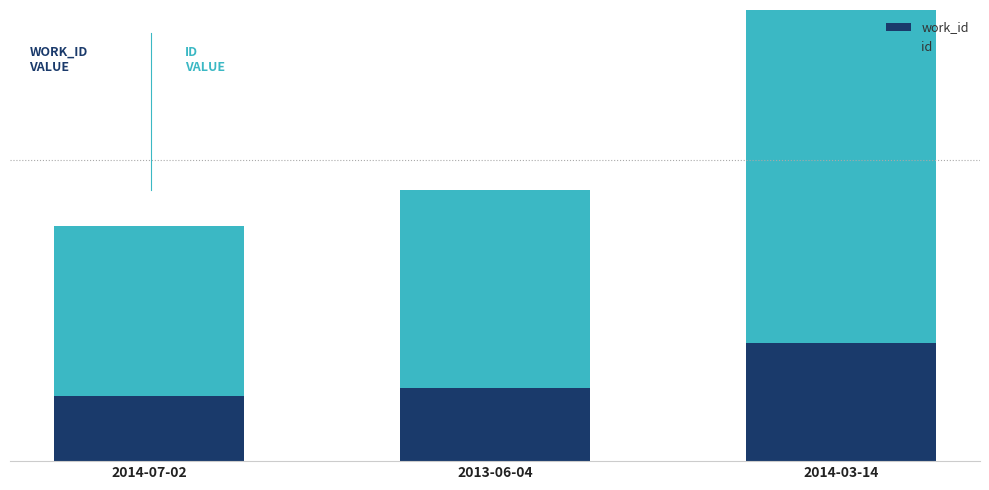

How many groups of bars are there?

3